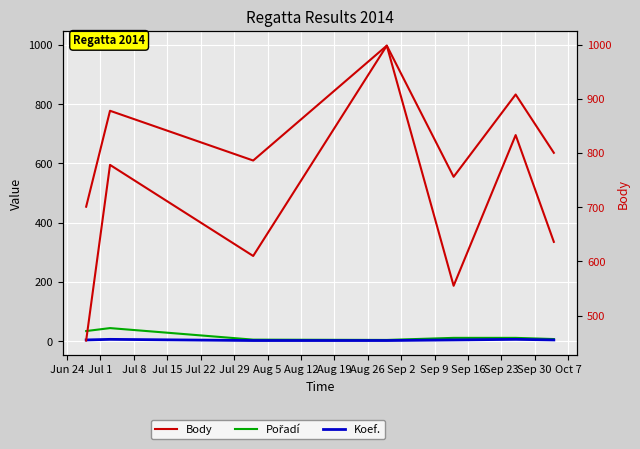

What is the label of the 1st point from the left?

Jun 24